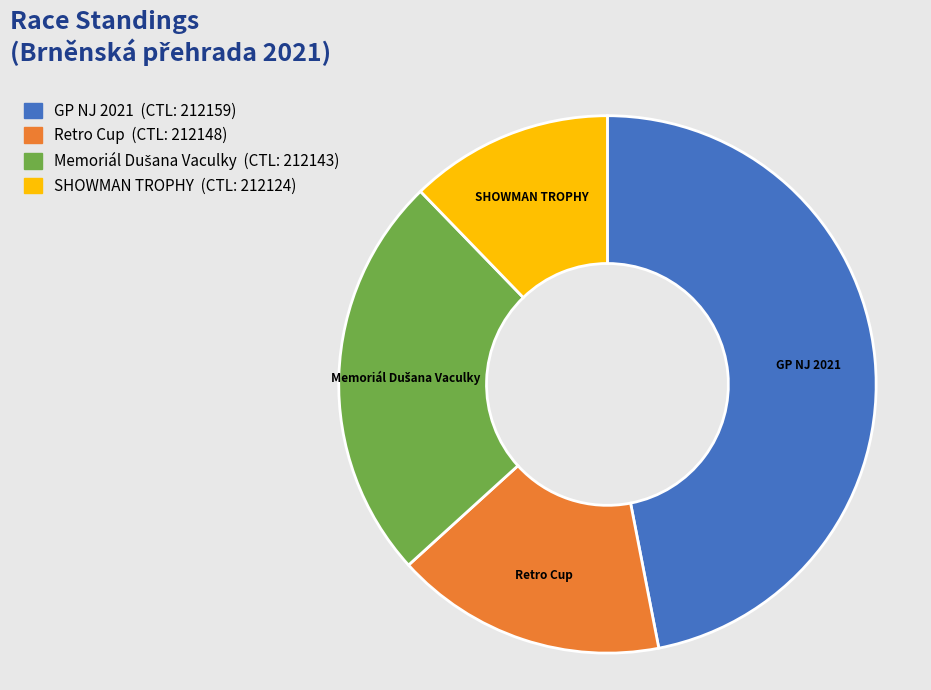

Is there any slice that represents more than half of the pie?

No